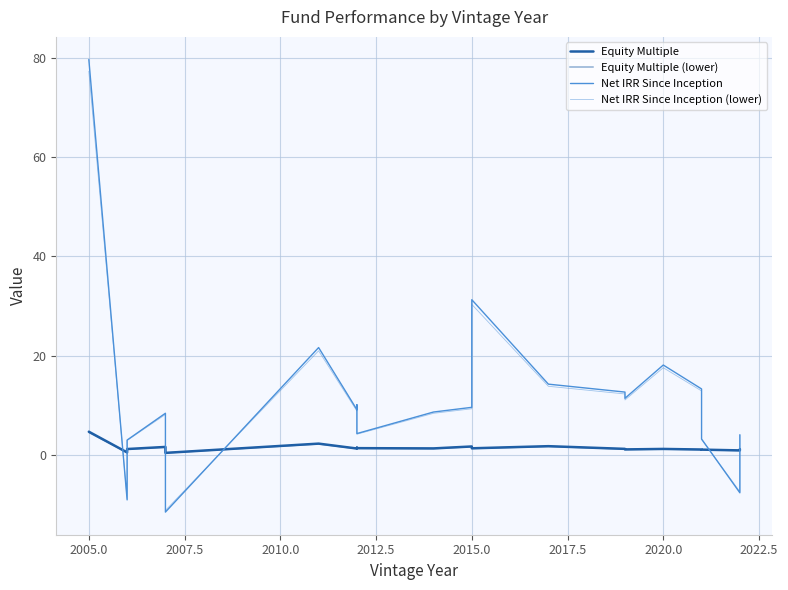

What is the difference between the maximum and minimum values in the Net IRR Since Inception series?

91.1